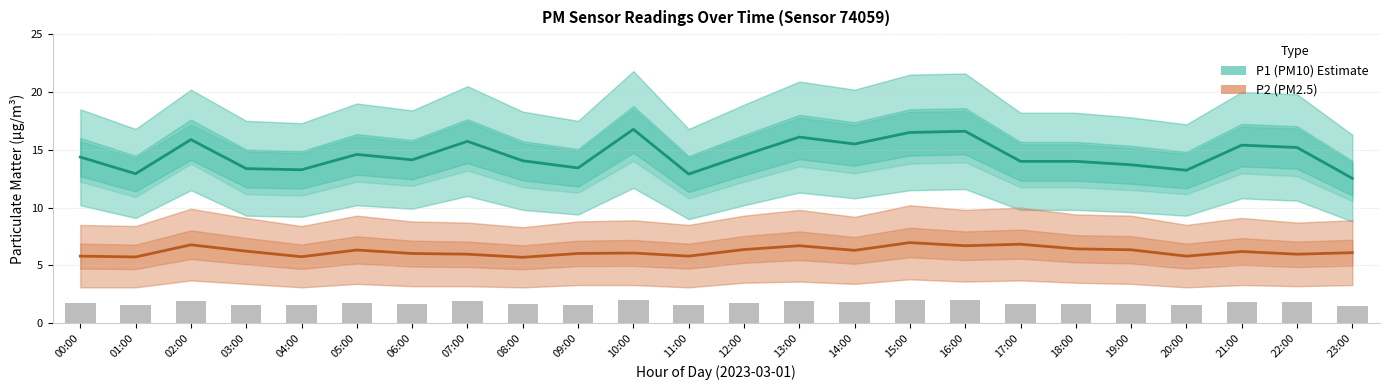

List the labels in order of P2 (PM2.5) value, smallest first.

08:00, 01:00, 04:00, 00:00, 11:00, 20:00, 07:00, 22:00, 06:00, 09:00, 10:00, 23:00, 21:00, 03:00, 14:00, 05:00, 19:00, 12:00, 18:00, 13:00, 16:00, 02:00, 17:00, 15:00